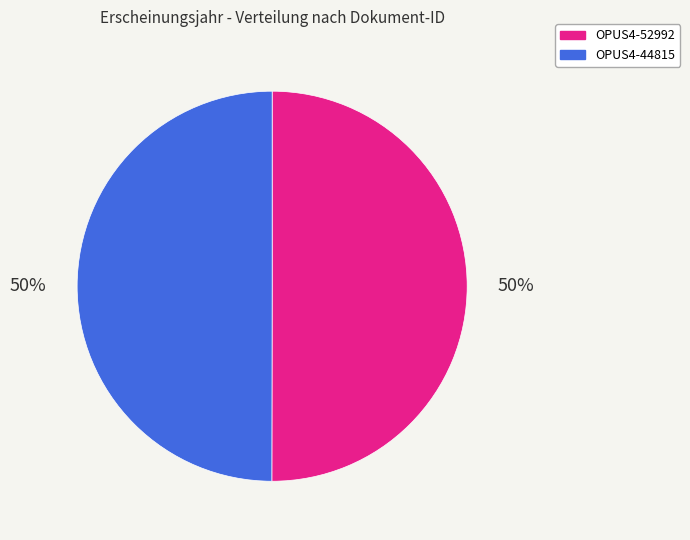

Is the sum of OPUS4-44815 and OPUS4-52992 greater than half?

Yes